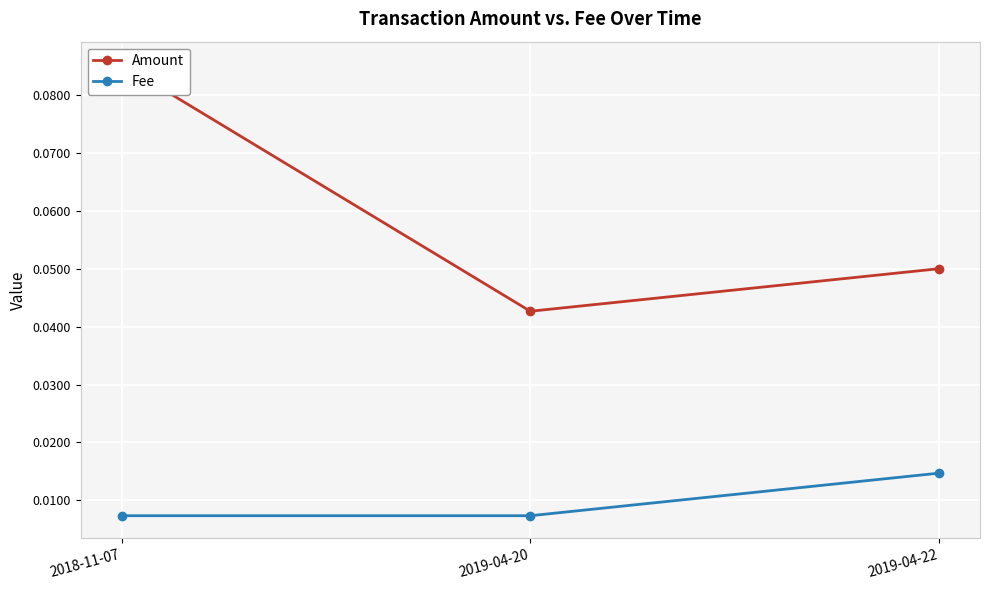

Is it true that Amount equals 0.1 at 2018-11-07?

False